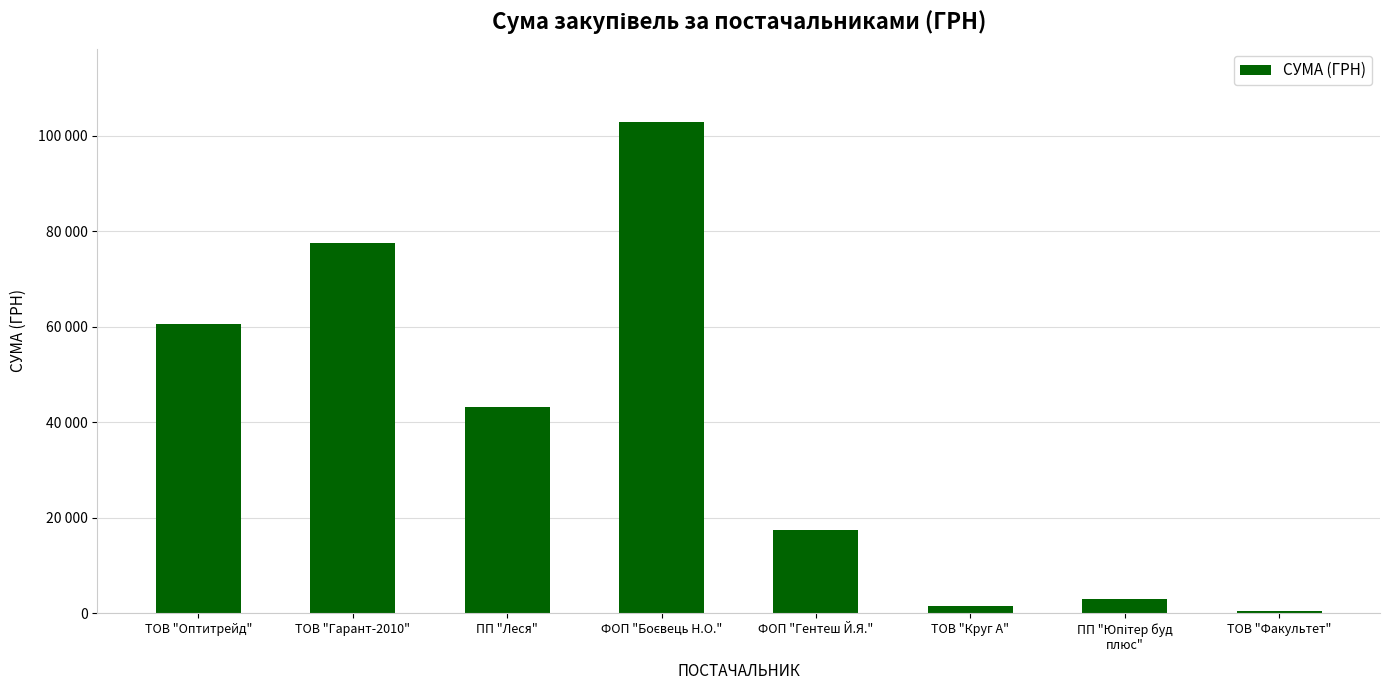

Rank the categories by value from highest to lowest.

ФОП "Боєвець Н.О.", ТОВ "Гарант-2010", ТОВ "Оптитрейд", ПП "Леся", ФОП "Гентеш Й.Я.", ПП "Юпітер буд
плюс", ТОВ "Круг А", ТОВ "Факультет"